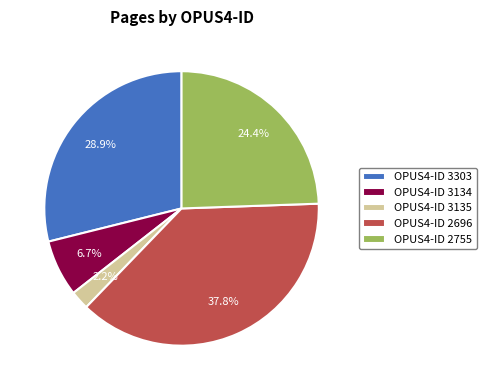

Count the number of slices in the pie.

5